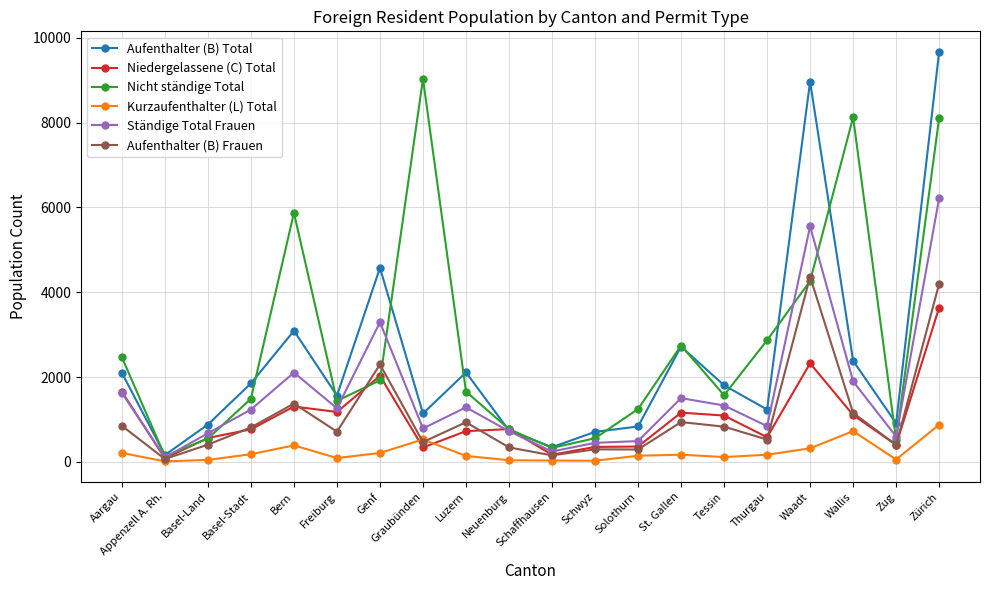

What is the average value of the Ständige Total Frauen series?

1610